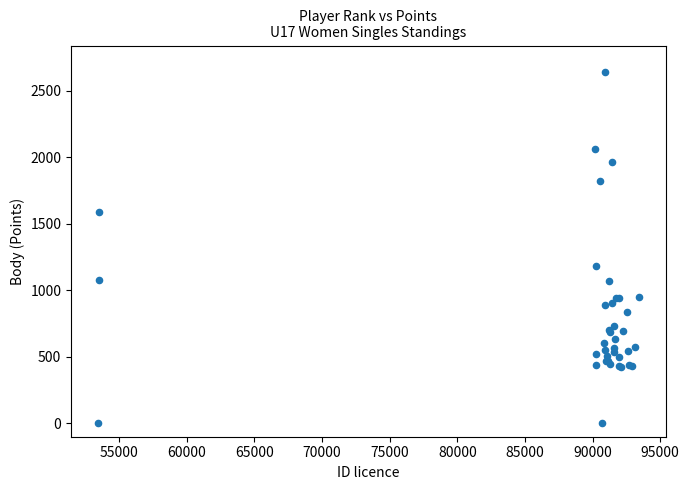

What Y value in the scatter plot is closest to 1320?

1182